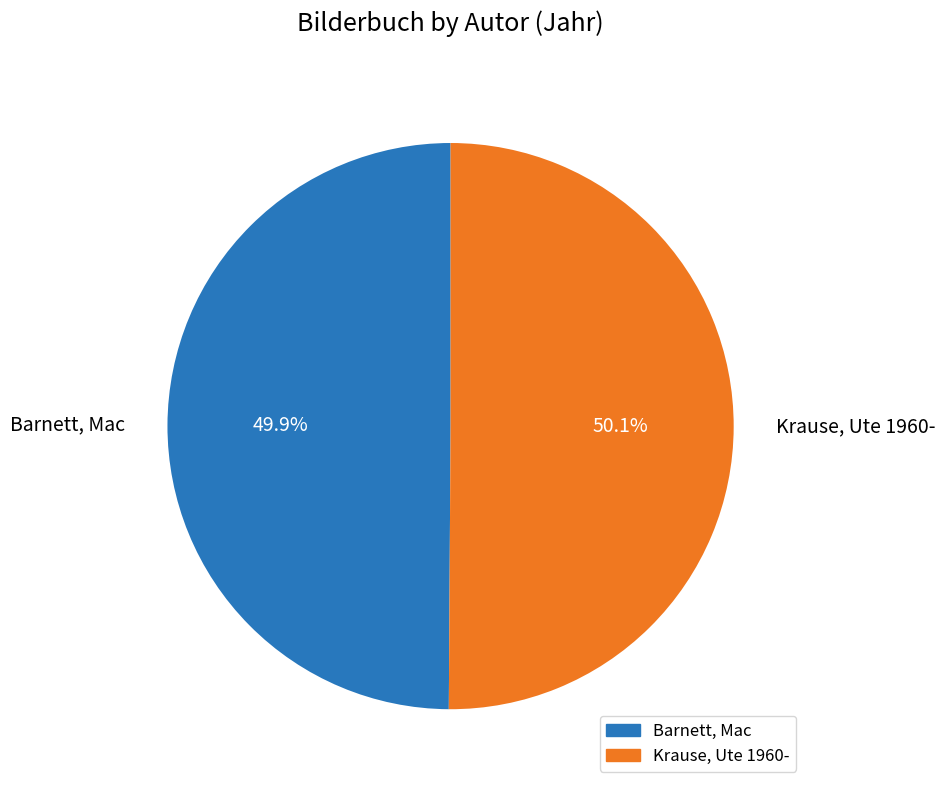

Approximately how many times larger is the value at Barnett, Mac compared to Krause, Ute 1960-?

1.0